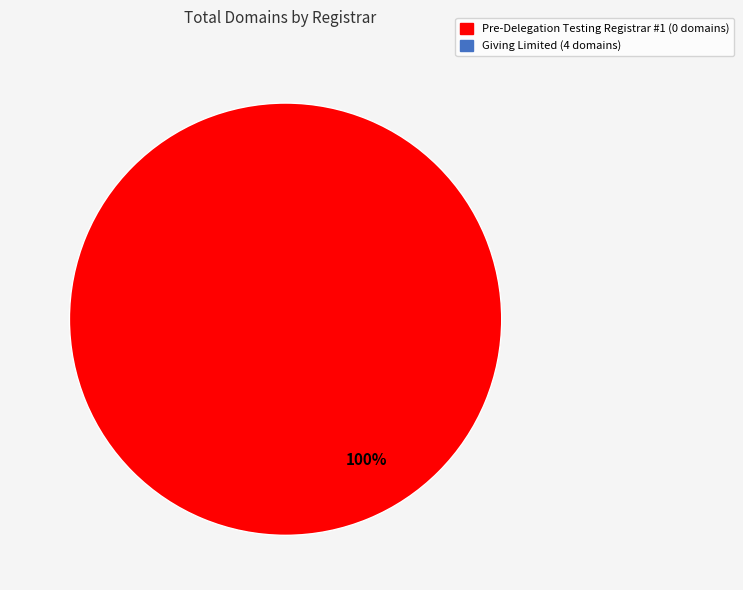

Is there any slice that represents more than half of the pie?

Yes